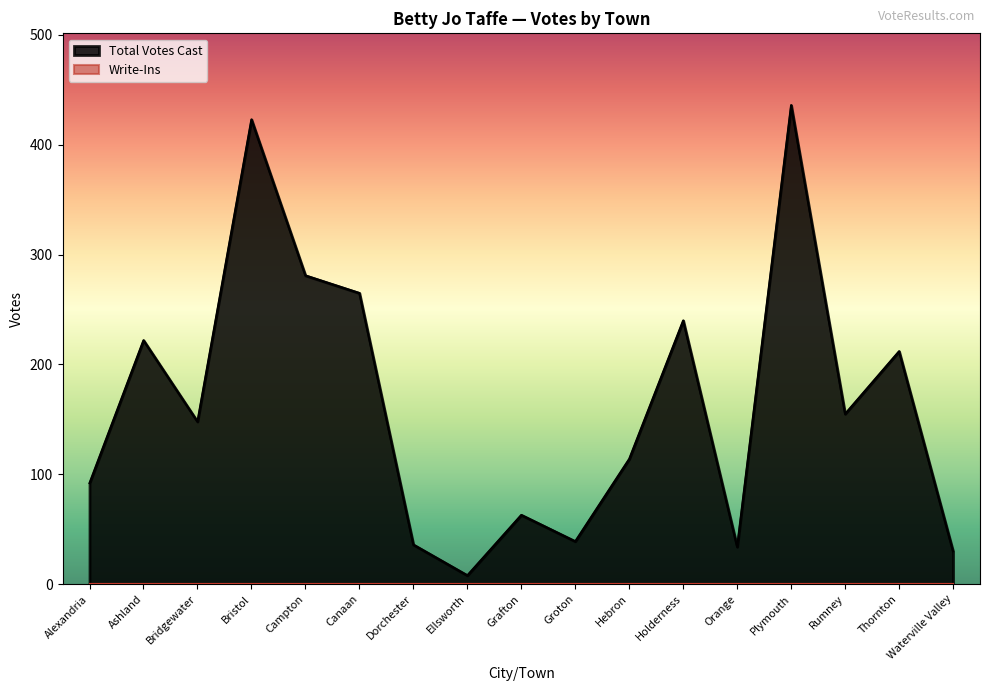

Where is the first local minimum?

Bridgewater